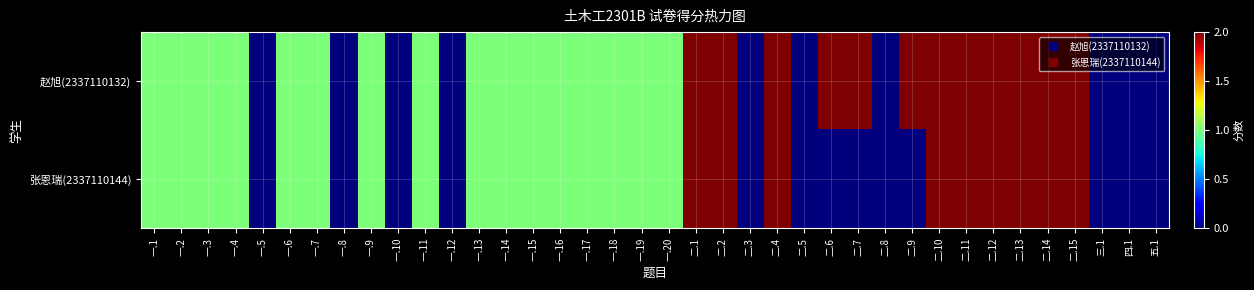

Rank the series by their maximum value, from highest to lowest.

赵旭(2337110132), 张恩瑞(2337110144)